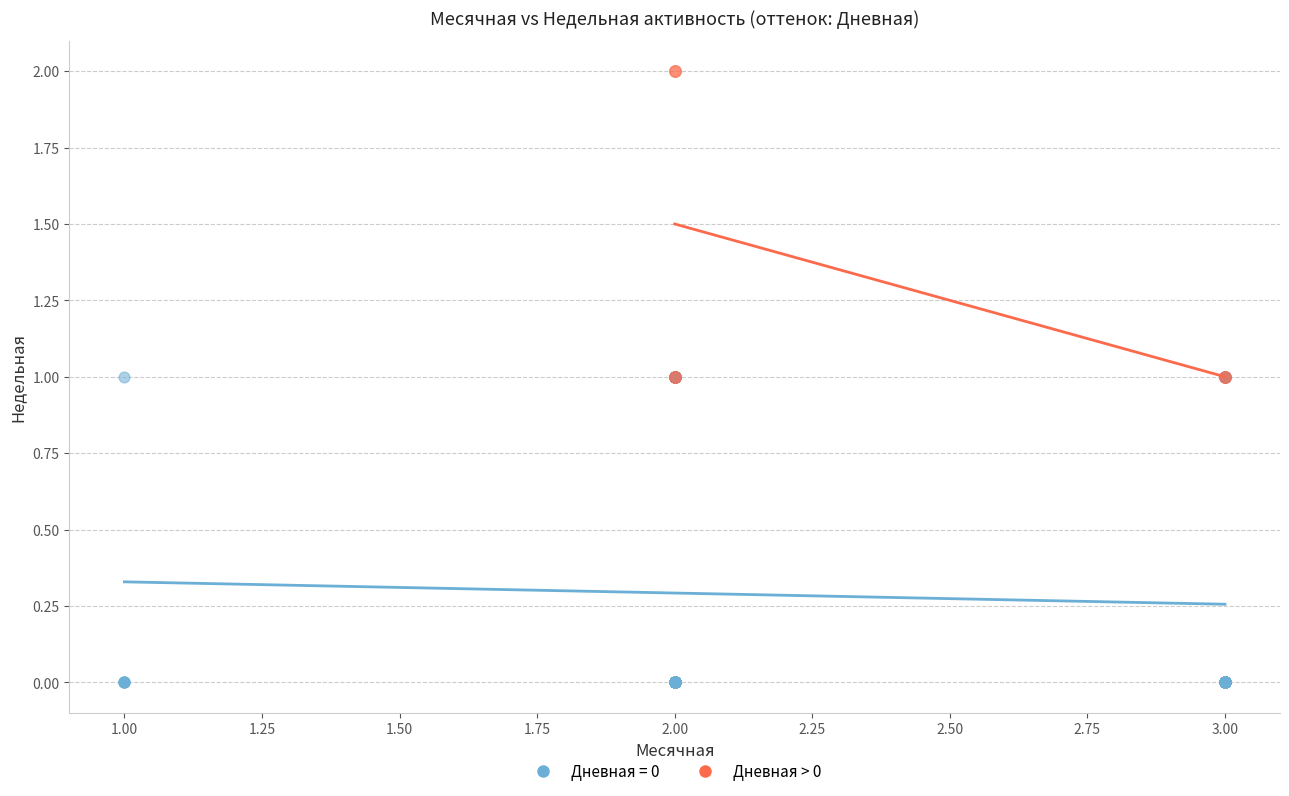

Which series reaches the maximum Y coordinate?

Дневная > 0